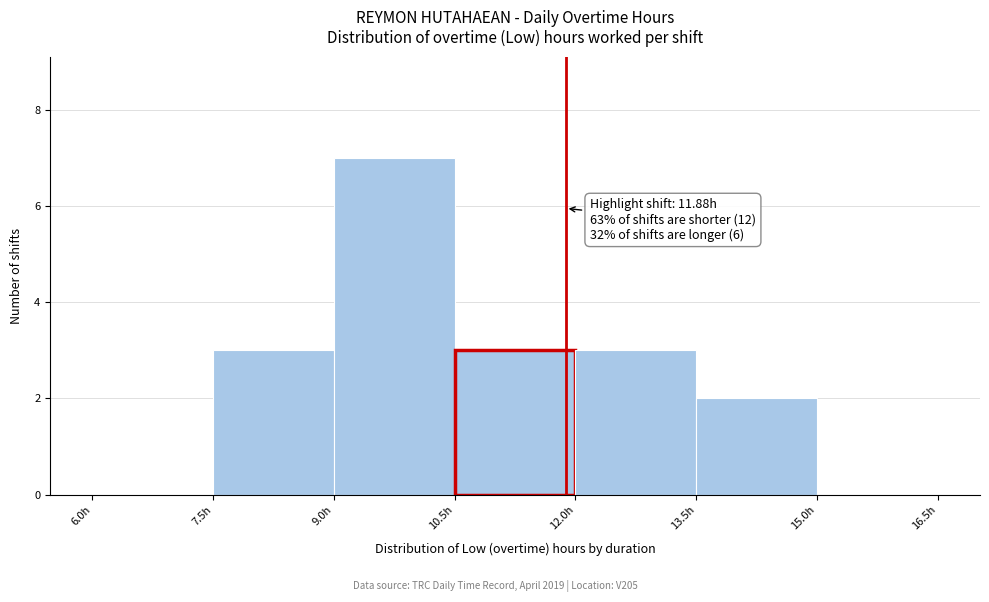

Which range on the x-axis has the tallest bar?

9.0 to 10.5